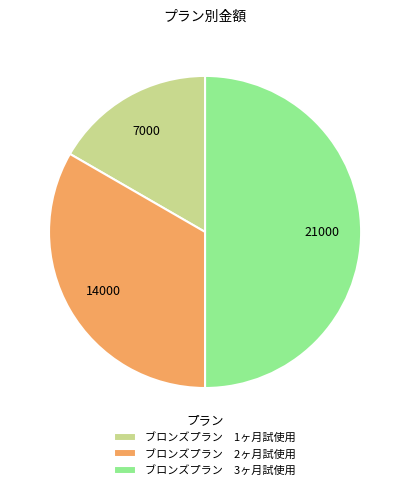

Which slice is the largest?

ブロンズプラン 3ヶ月試使用